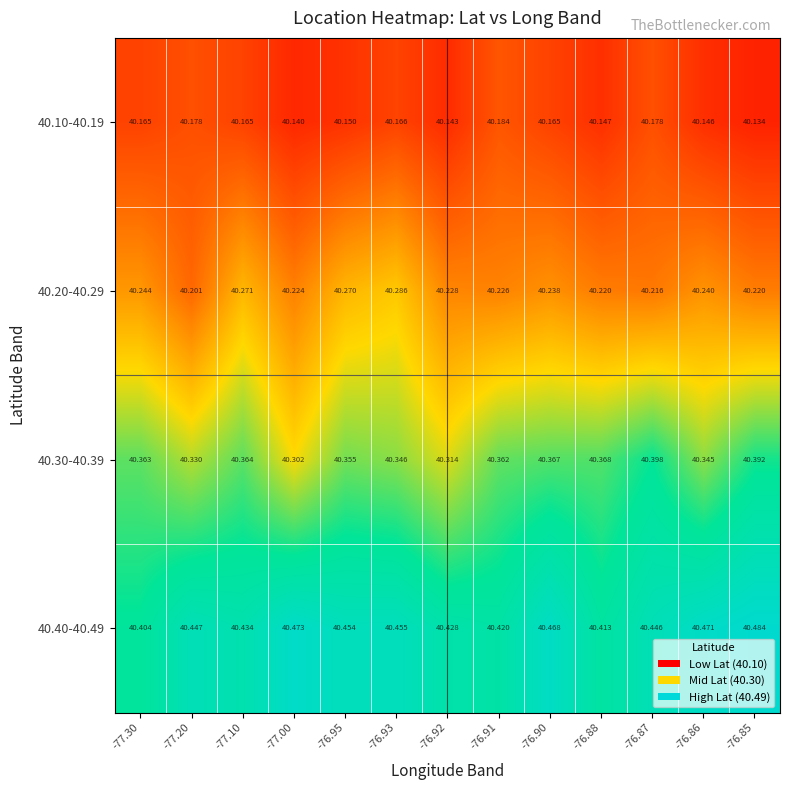

List the series in order of their overall mean, highest first.

40.40-40.49, 40.30-40.39, 40.20-40.29, 40.10-40.19